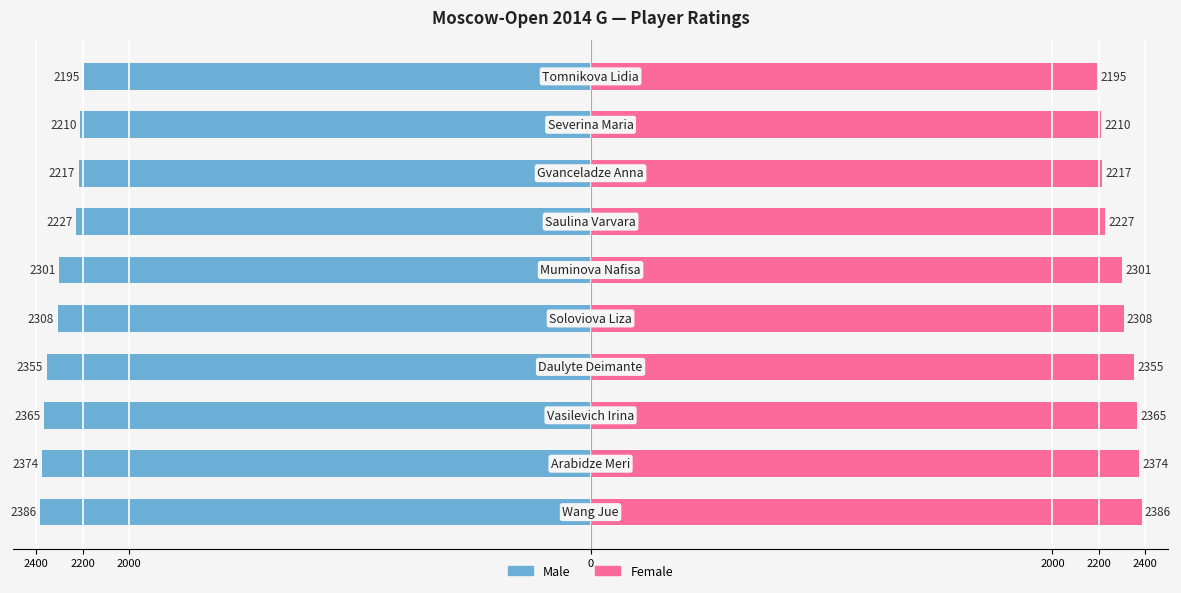

Reading right to left, what are all the values shown in this chart?

Rating (Left): 2195	2210	2217	2227	2301	2308	2355	2365	2374	2386
Rating (Right): 2195	2210	2217	2227	2301	2308	2355	2365	2374	2386